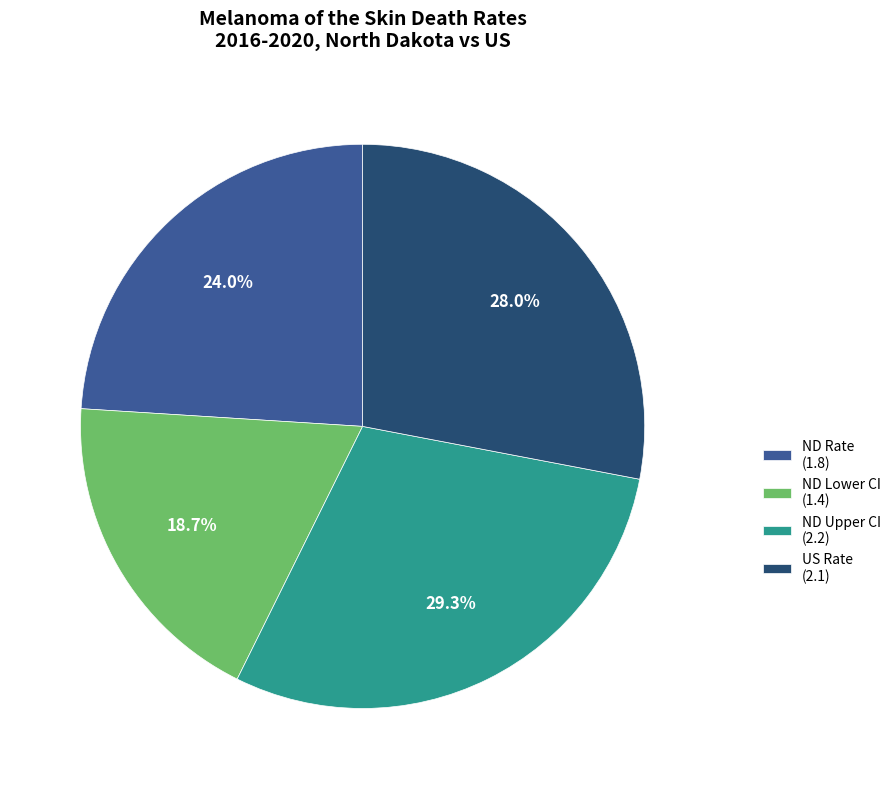

How many segments does this pie chart have?

4